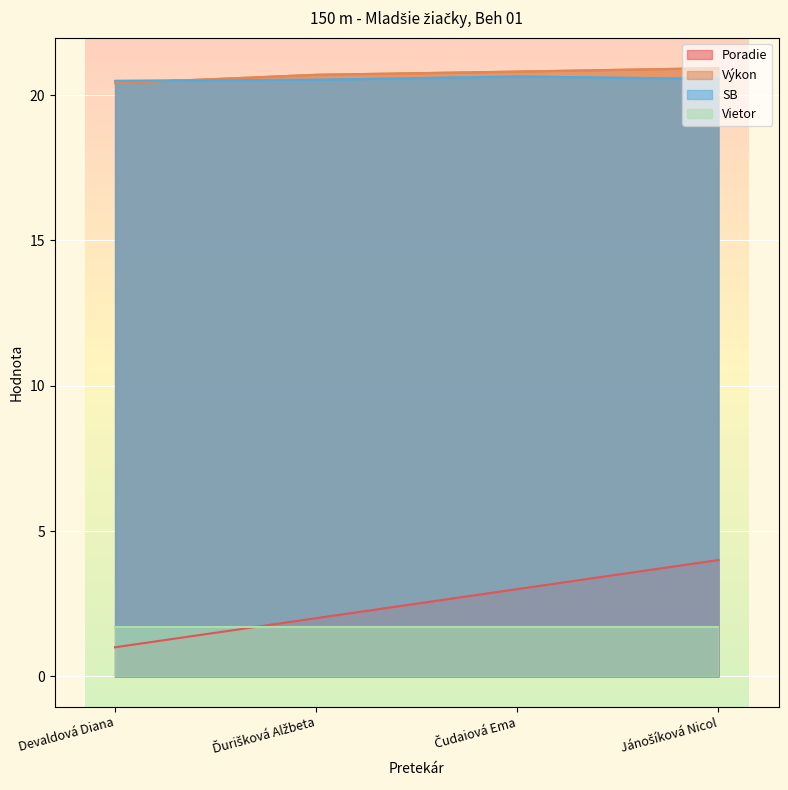

At how many categories does at least one series exceed 2?

4